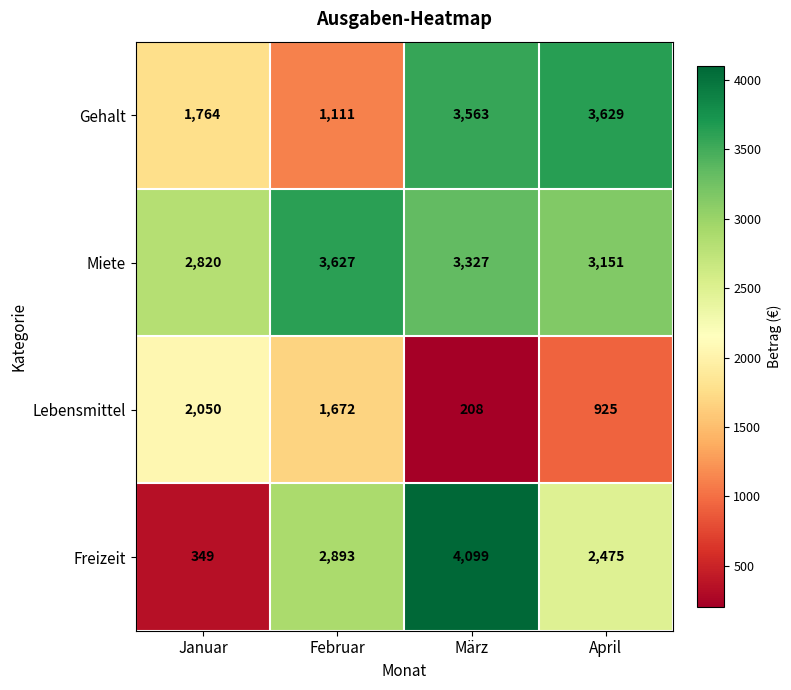

What is the sum of the Miete values at April and März?

6478